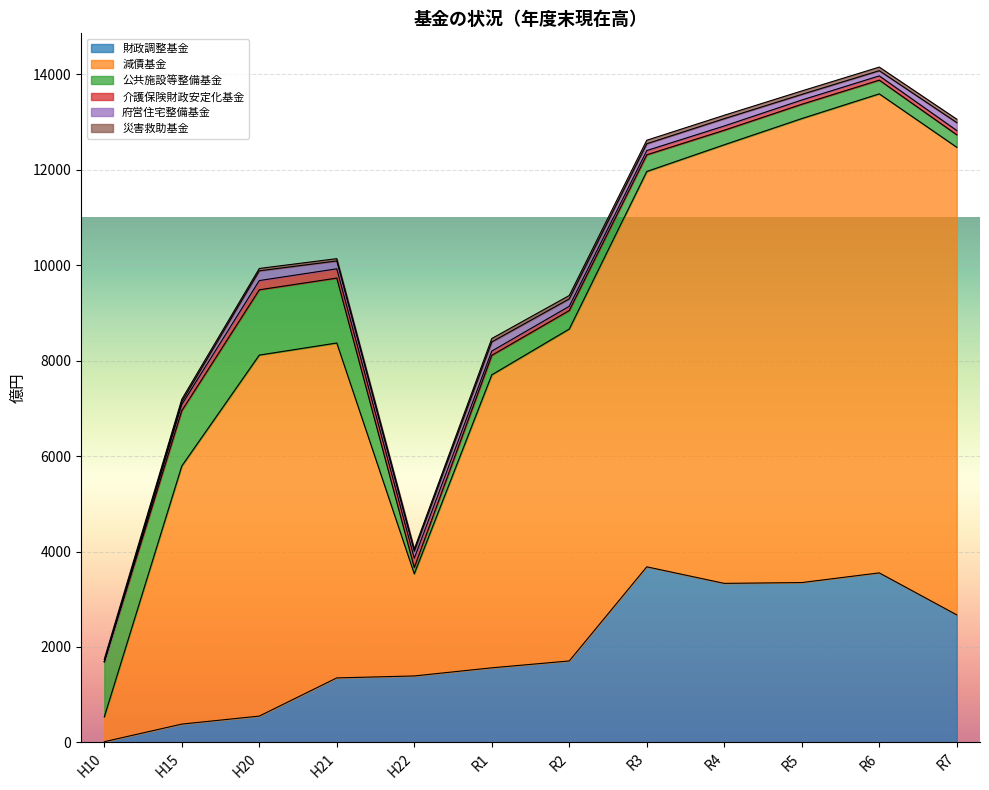

At which label is 府営住宅整備基金 closest to 102?

R6